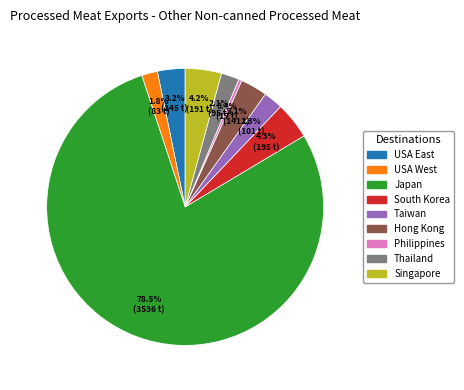

Does any single category account for the majority?

Yes